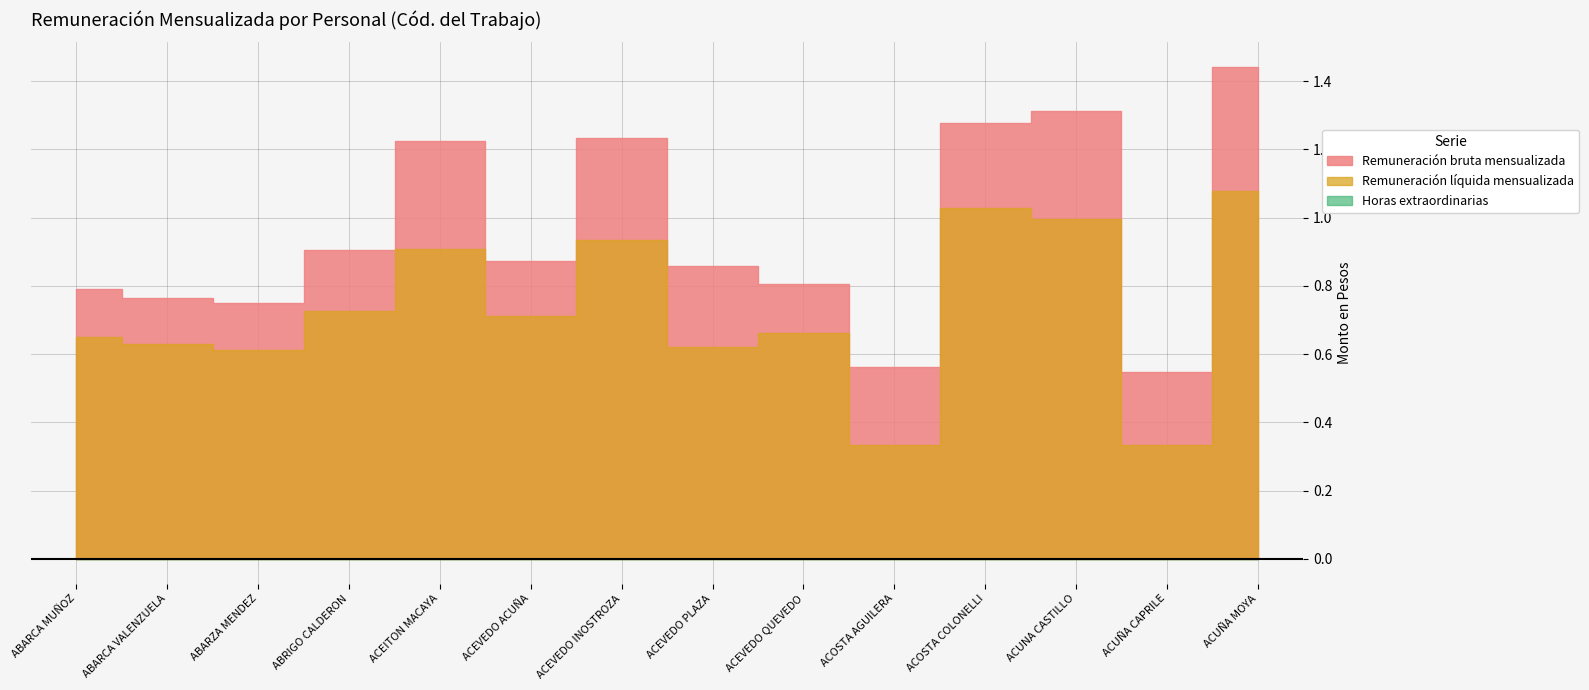

What are all the series names shown in the legend?

Remuneración bruta mensualizada, Remuneración líquida mensualizada, Horas extraordinarias